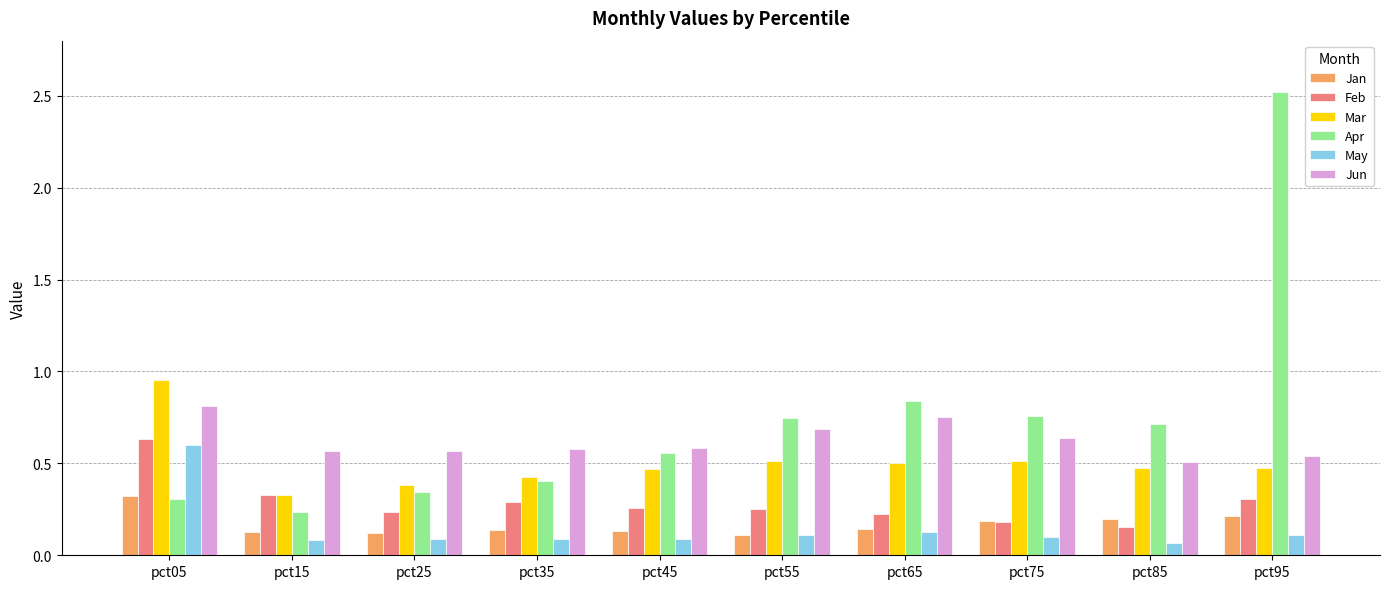

The Apr series shows 0.5 at pct25. True or false?

False